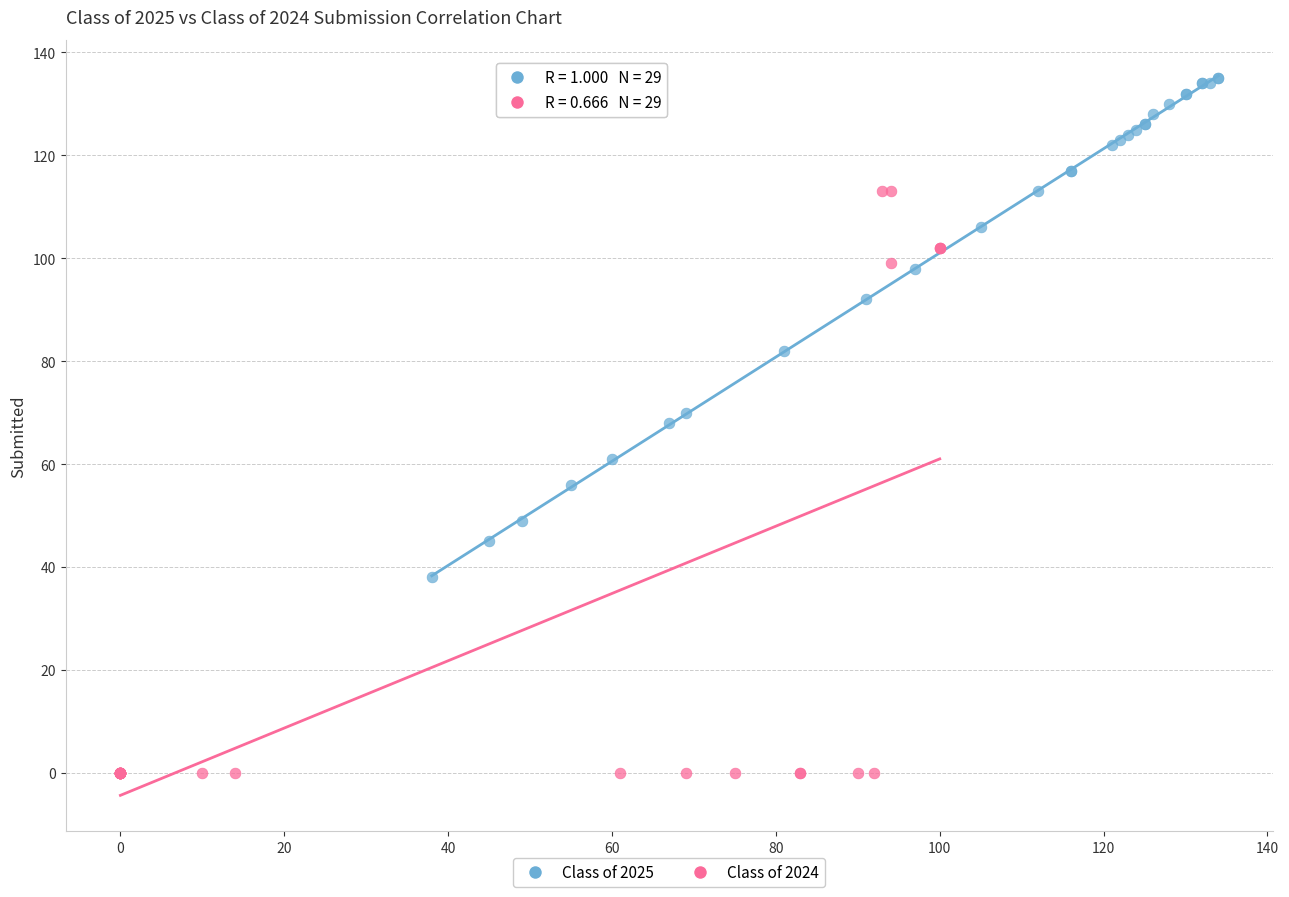

Which series contains the lowest Y value?

Class of 2024